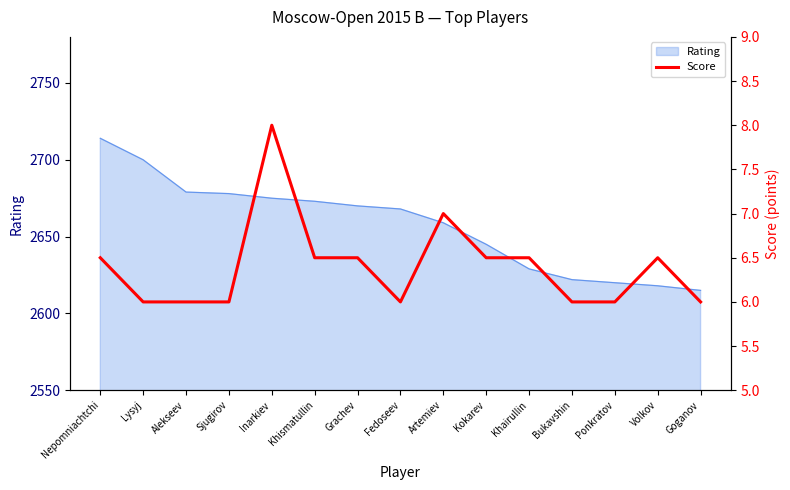

True or false: the data shows 7.0 at Artemiev.

True